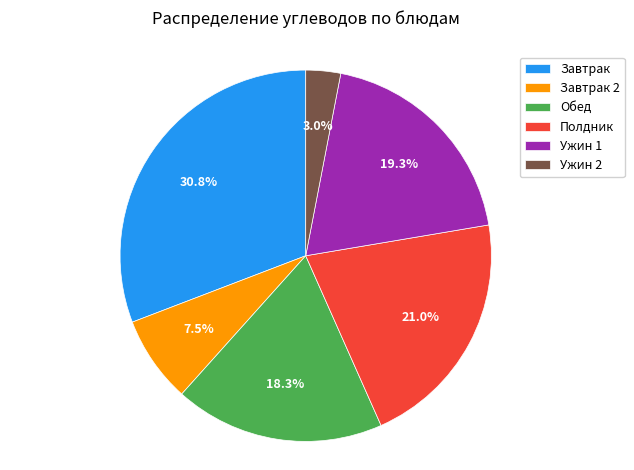

Is Полдник the majority of the pie?

No